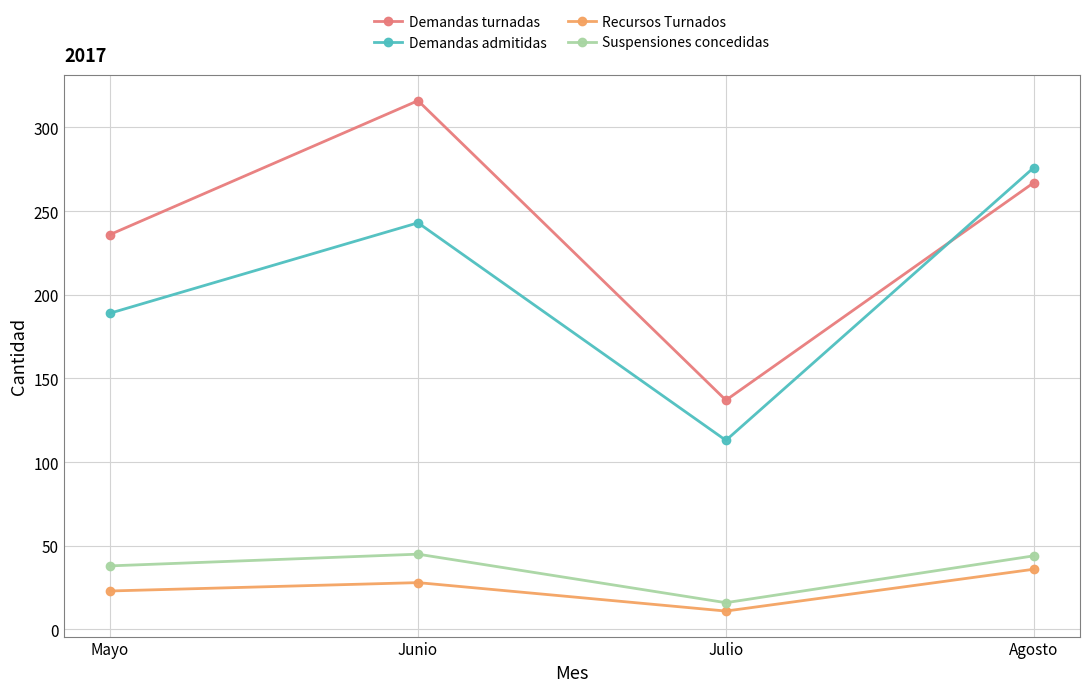

True or false: Suspensiones concedidas has more than 1 interior local peaks.

False